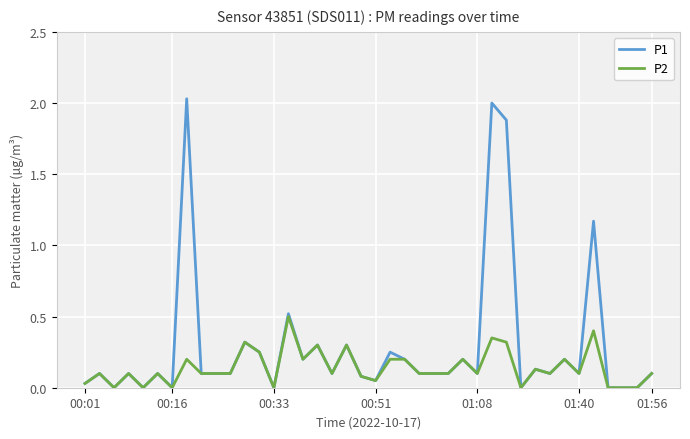

List the series in order of their peak value, lowest first.

P2, P1